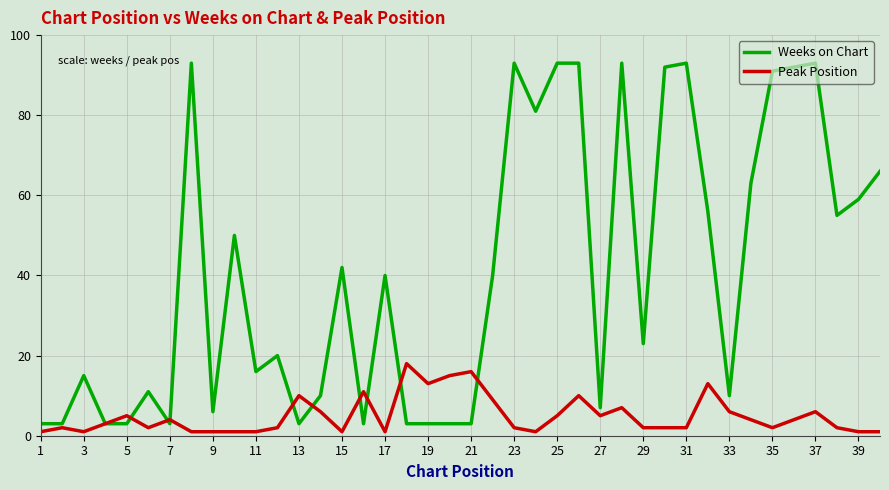

What are all the series names shown in the legend?

Weeks on Chart, Peak Position